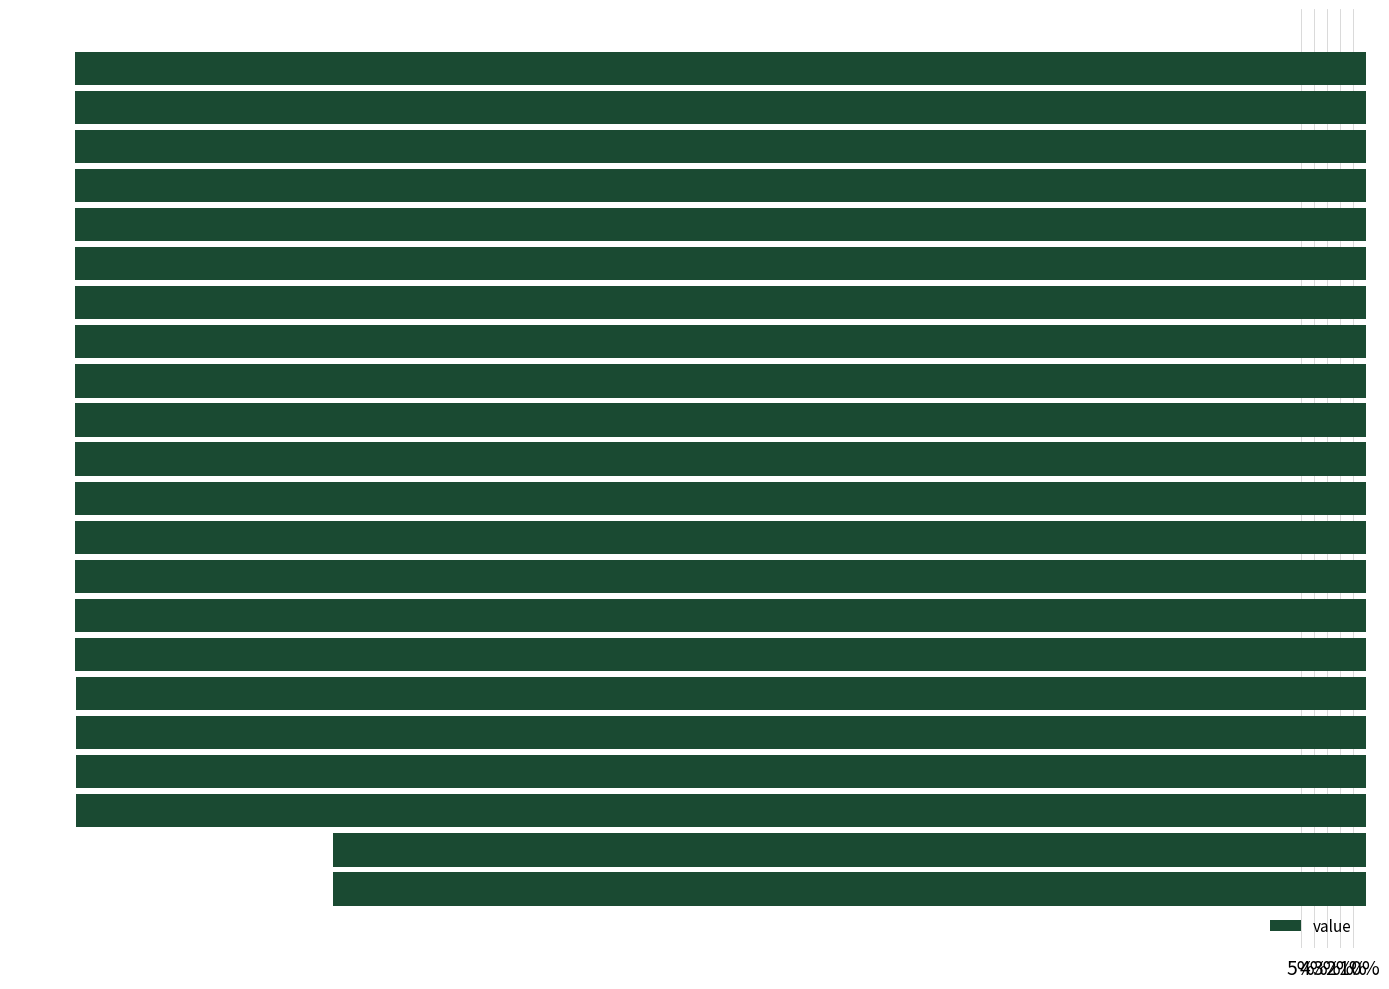

Does the chart contain any negative values?

No